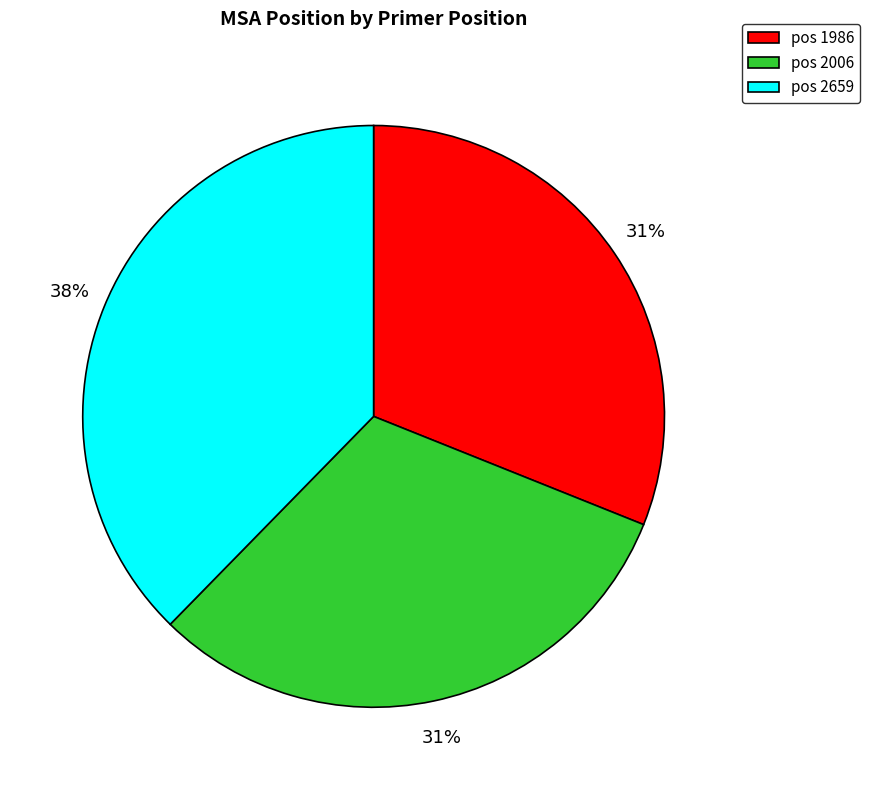

Approximately how many times larger is the value at pos 2659 compared to pos 2006?

1.2